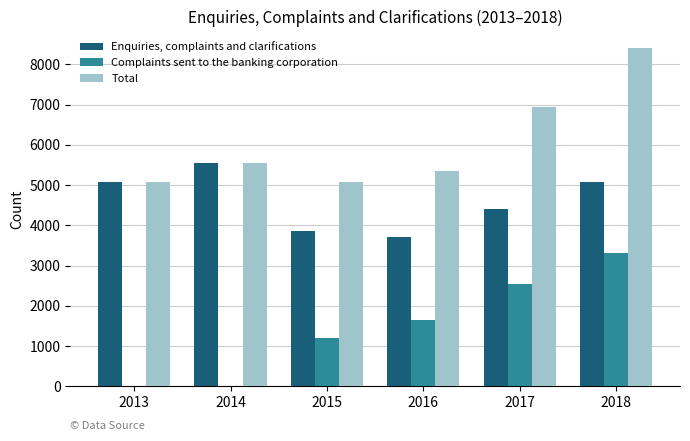

What is the spread (max minus min) of values at 2018?

5071